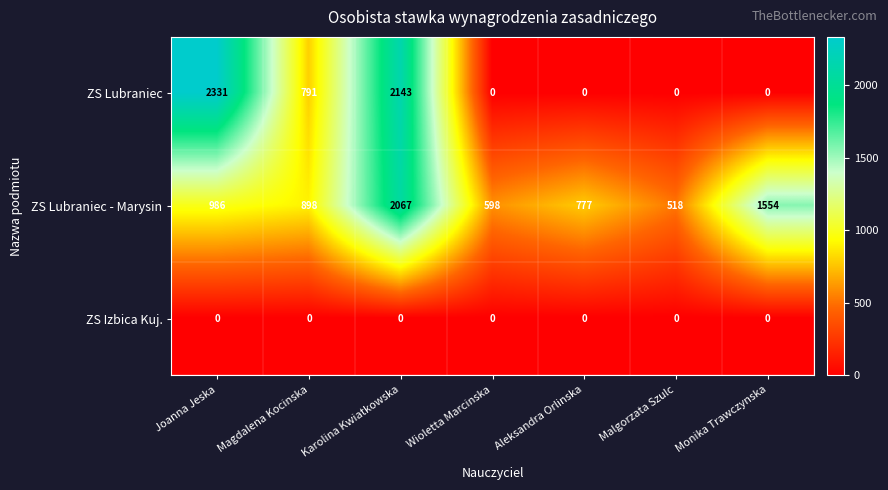

Reading left to right, transcribe all the data shown in this chart.

ZS Lubraniec: Joanna Jeska=2331	Magdalena Kocinska=791	Karolina Kwiatkowska=2143	Wioletta Marcinska=0	Aleksandra Orlinska=0	Malgorzata Szulc=0	Monika Trawczynska=0
ZS Lubraniec - Marysin: Joanna Jeska=986	Magdalena Kocinska=898	Karolina Kwiatkowska=2067	Wioletta Marcinska=598	Aleksandra Orlinska=777	Malgorzata Szulc=518	Monika Trawczynska=1554
ZS Izbica Kuj.: Joanna Jeska=0	Magdalena Kocinska=0	Karolina Kwiatkowska=0	Wioletta Marcinska=0	Aleksandra Orlinska=0	Malgorzata Szulc=0	Monika Trawczynska=0